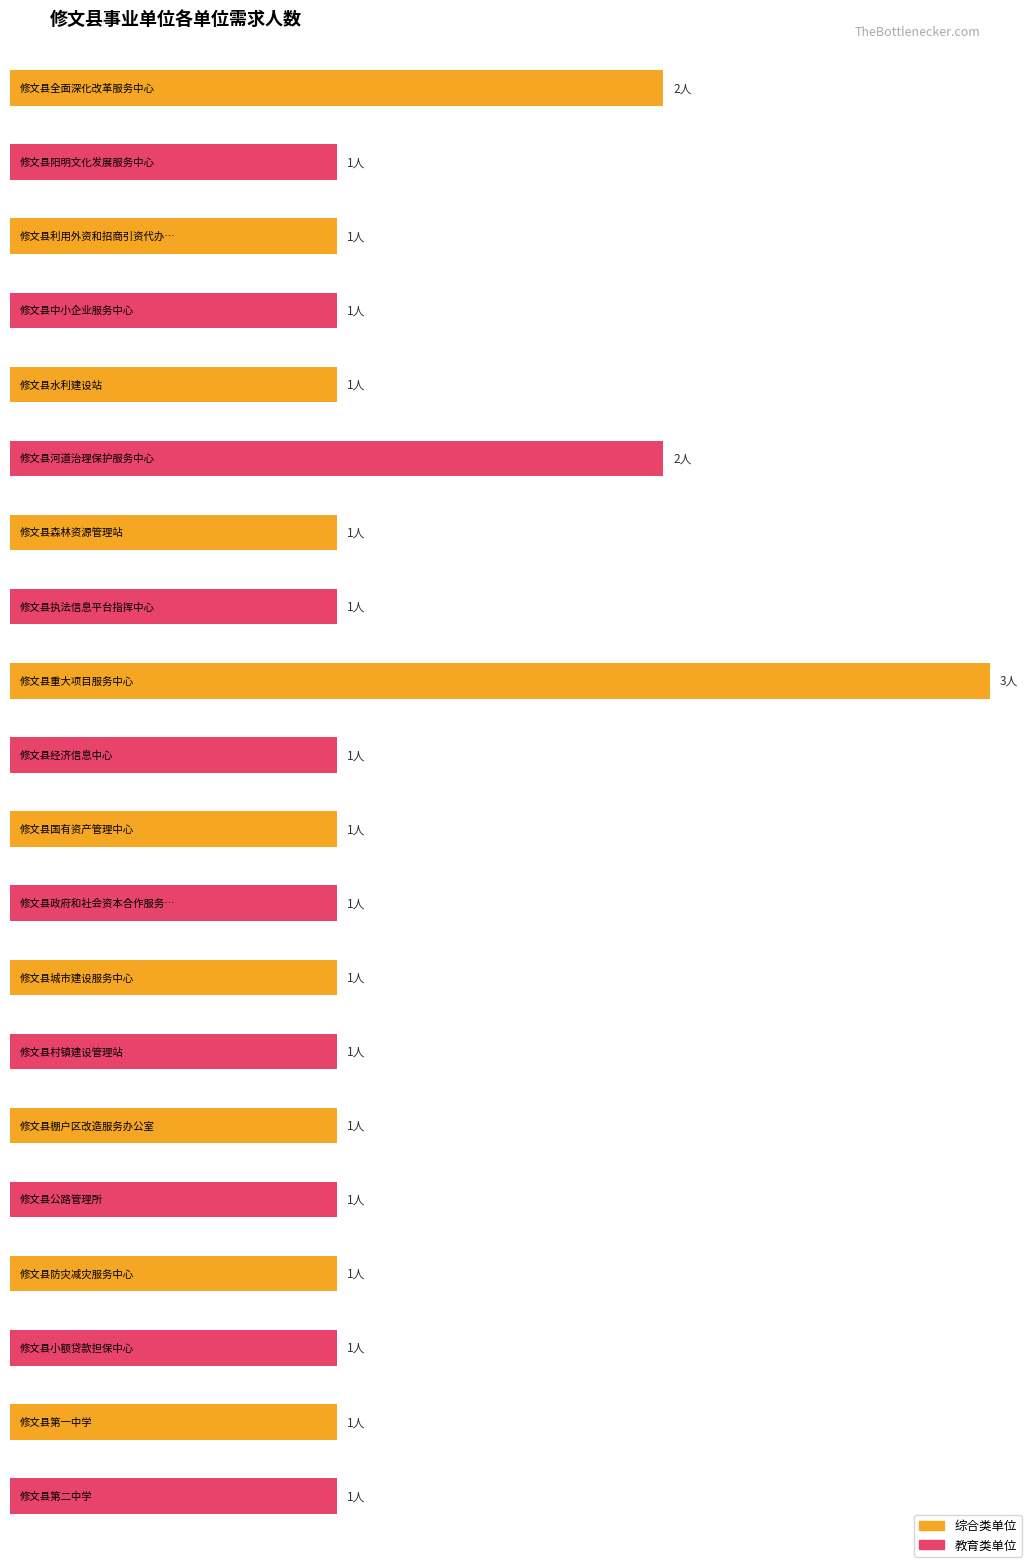

Reading left to right, what are all the values shown in this chart?

修文县全面深化改革服务中心=2	修文县阳明文化发展服务中心=1	修文县利用外资和招商引资代办服务中心=1	修文县中小企业服务中心=1	修文县水利建设站=1	修文县河道治理保护服务中心=2	修文县森林资源管理站=1	修文县执法信息平台指挥中心=1	修文县重大项目服务中心=3	修文县经济信息中心=1	修文县国有资产管理中心=1	修文县政府和社会资本合作服务中心=1	修文县城市建设服务中心=1	修文县村镇建设管理站=1	修文县棚户区改造服务办公室=1	修文县公路管理所=1	修文县防灾减灾服务中心=1	修文县小额贷款担保中心=1	修文县第一中学=1	修文县第二中学=1